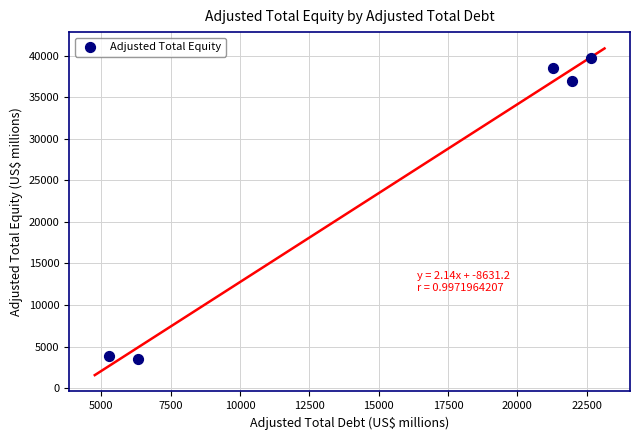

What Y value in the scatter plot is closest to 21598?

36981